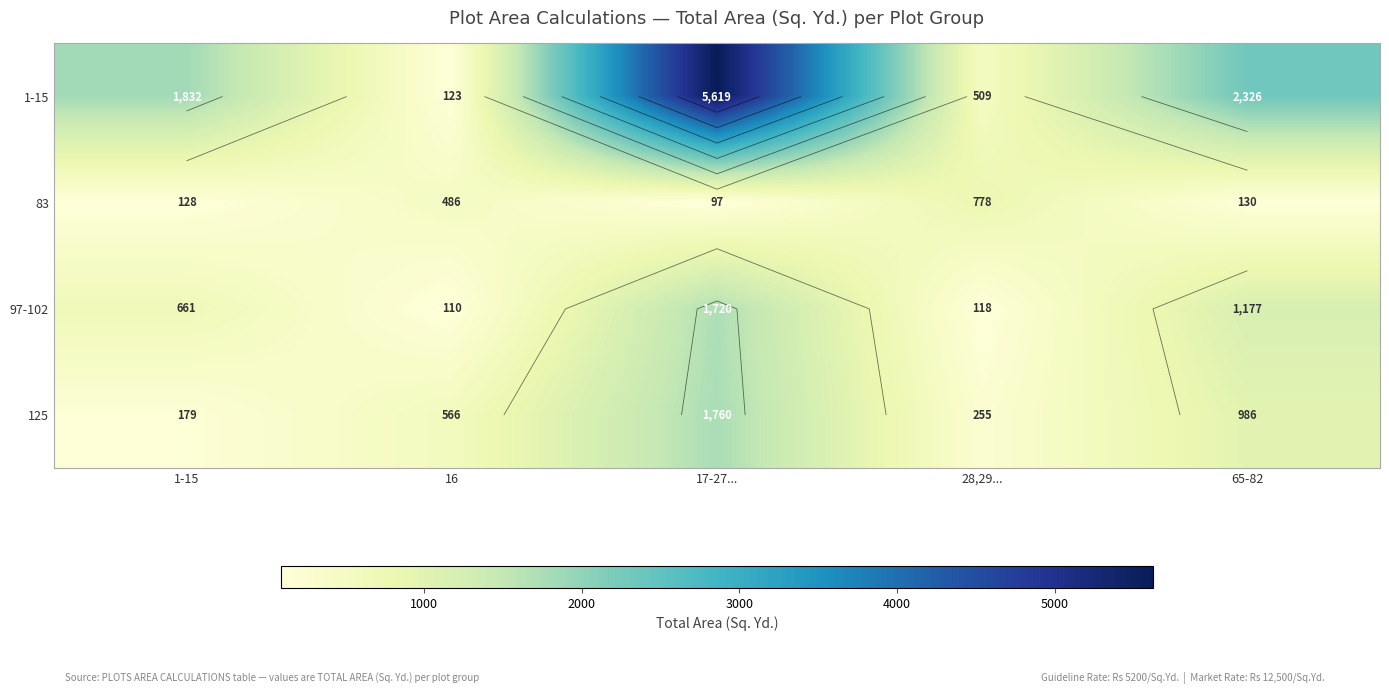

How many values in the 125 series are below 565?

2